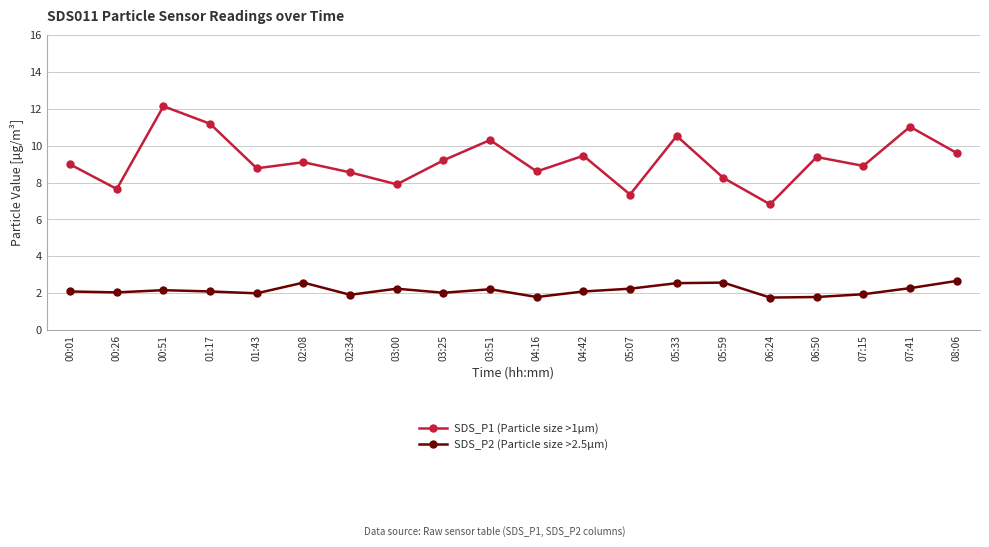

What are all the series names shown in the legend?

SDS_P1 (Particle size >1µm), SDS_P2 (Particle size >2.5µm)